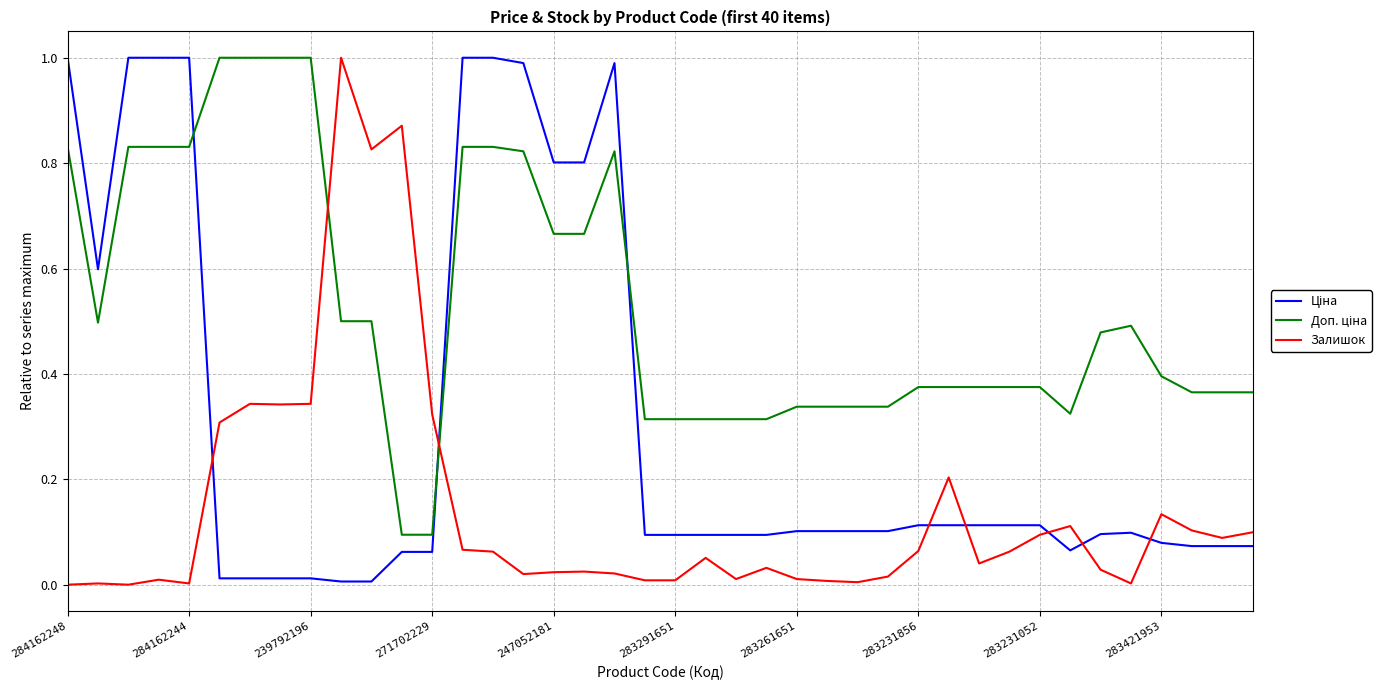

How many categories are shown in the chart?

40